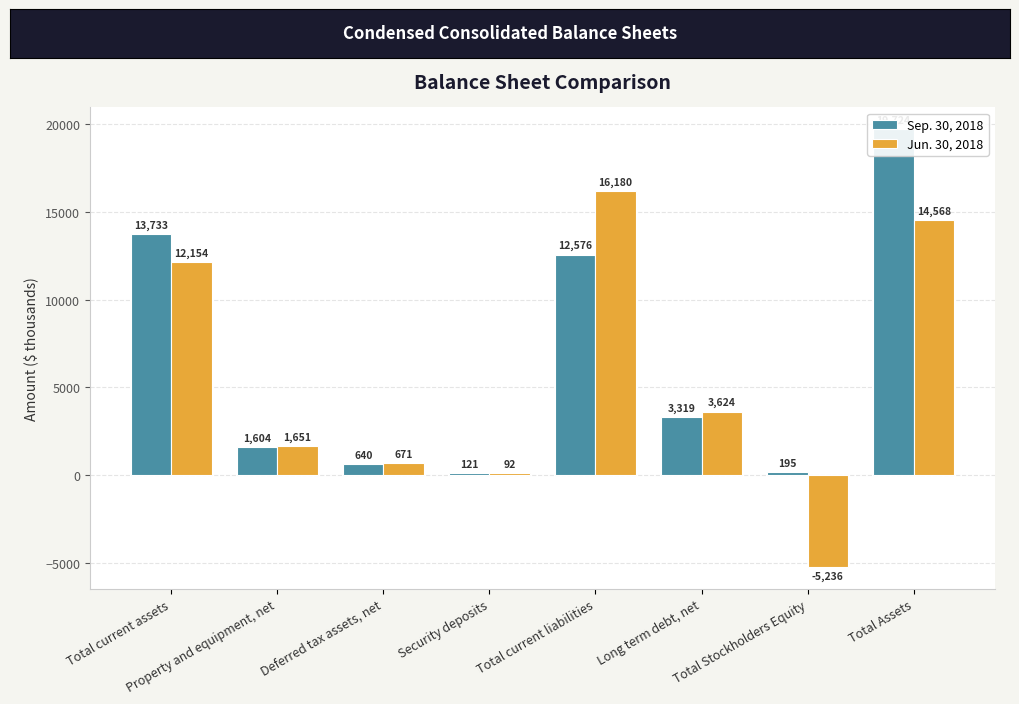

Where does the Jun. 30, 2018 series first go above 3624?

Total current assets